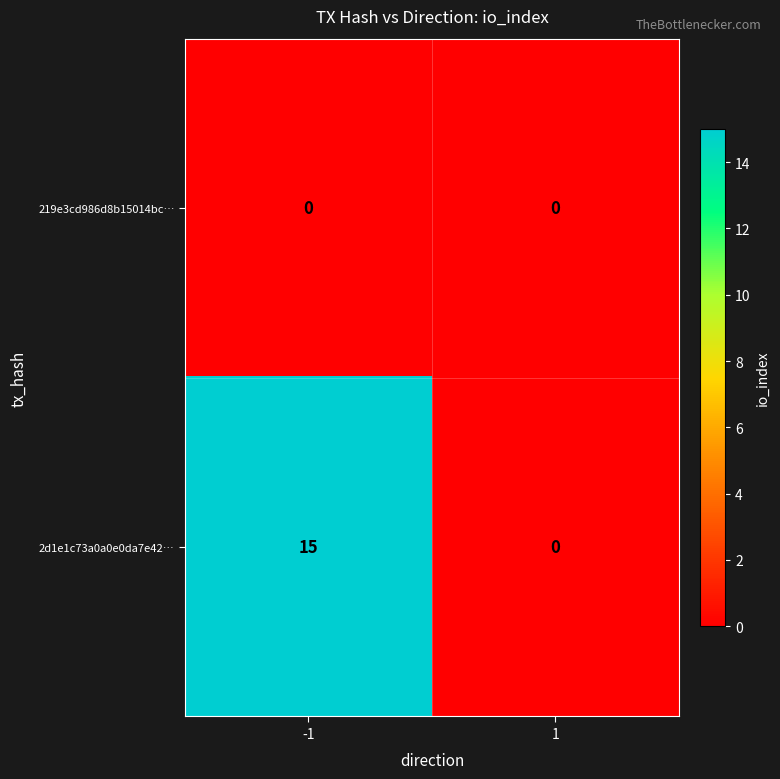

List the series in order of their peak value, highest first.

2d1e1c73a0a0e0da7e42…, 219e3cd986d8b15014bc…